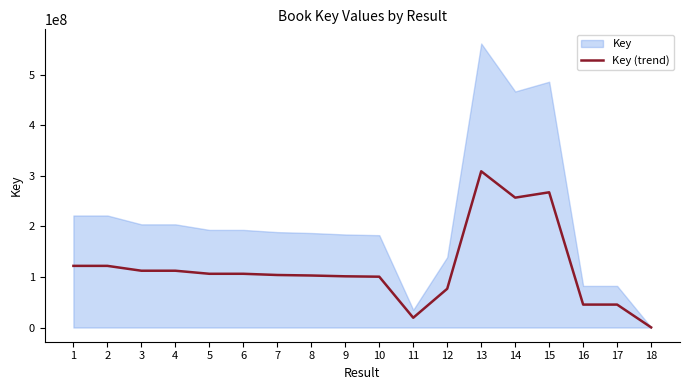

Reading right to left, what are all the values shown in this chart?

18=268637.4	17=45367822.3	16=45368708.4	15=267487020.7	14=256899550.4	13=309052658.0	12=76684107.3	11=19325111.1	10=100541253.3	9=101311407.8	8=102899411.8	7=103890926.5	6=106291632.5	5=106291737.6	4=112341147.4	3=112340583.1	2=121956985.5	1=121956912.4